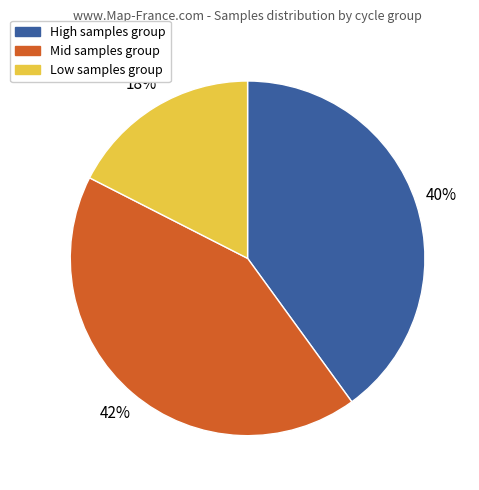

To the nearest percent, what is the average slice percentage?

33%